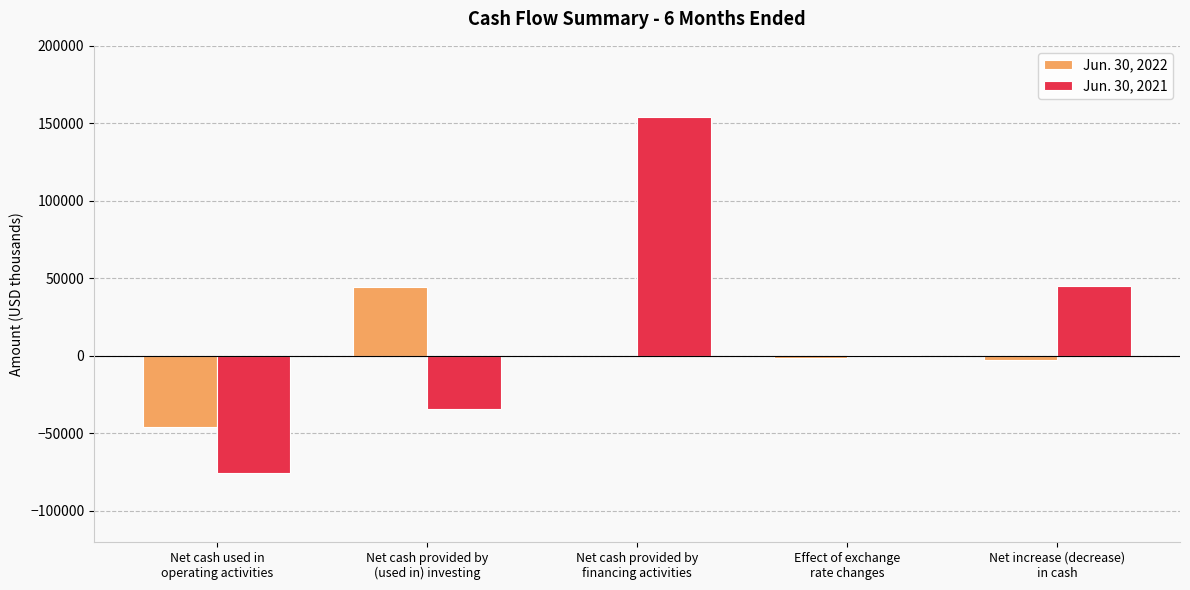

What is the greatest value displayed?

153856